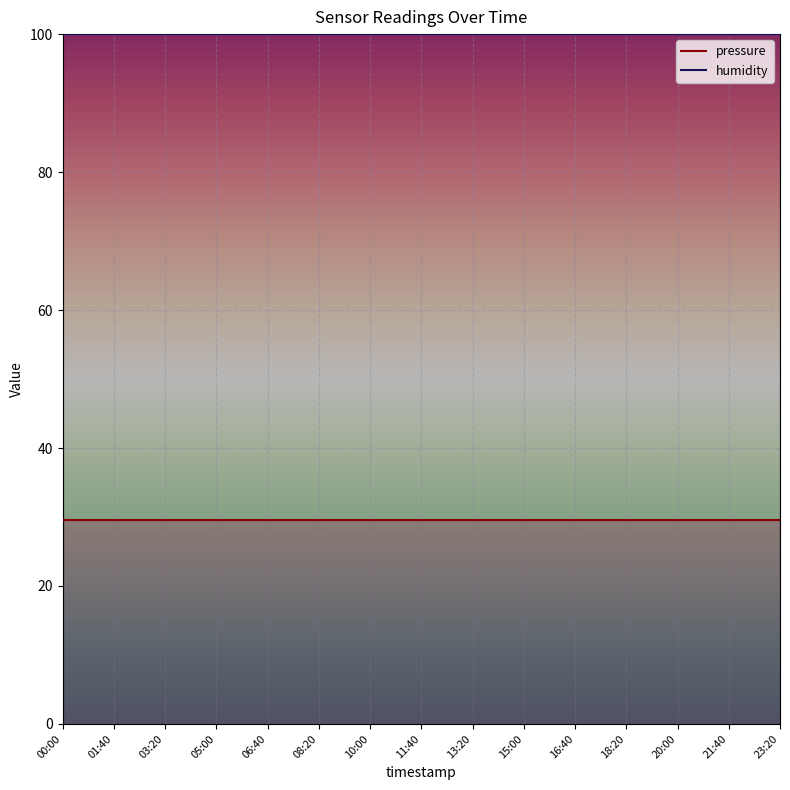

True or false: humidity and pressure intersect in this chart.

False